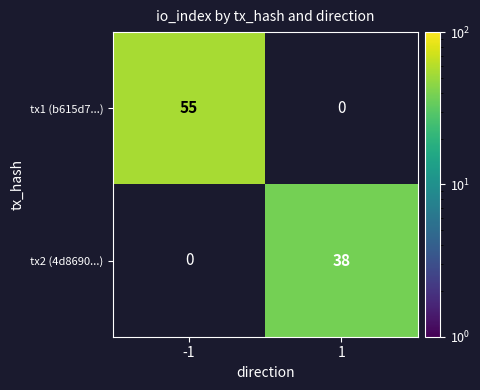

True or false: tx1 (b615d7...) has a value of 35 at -1.

False